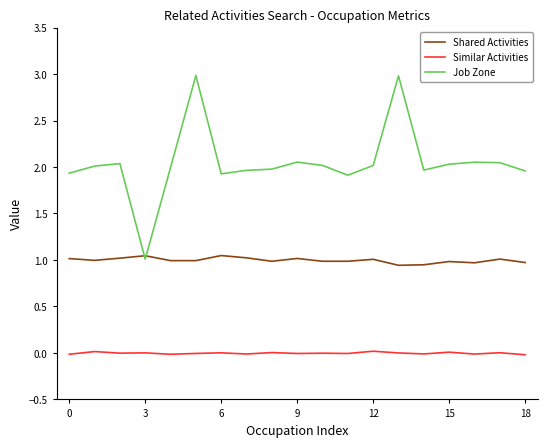

How many times do Shared Activities and Job Zone cross each other?

2